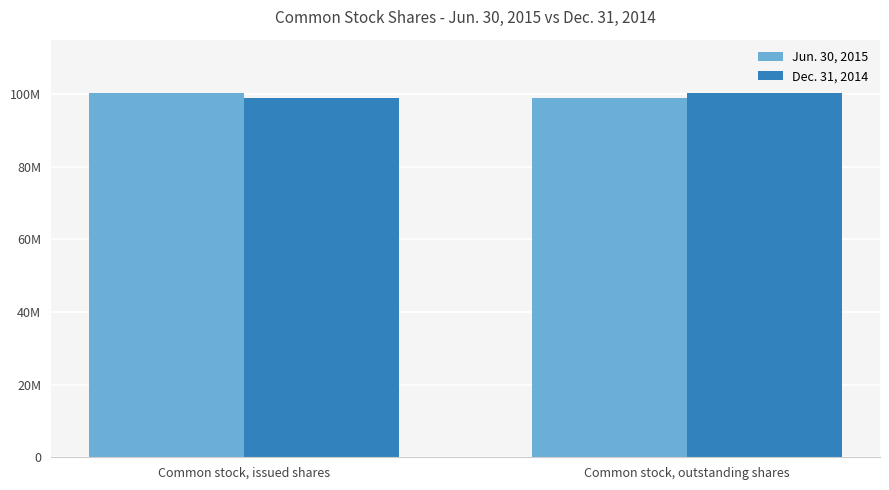

What position from the left is Common stock, issued shares?

1